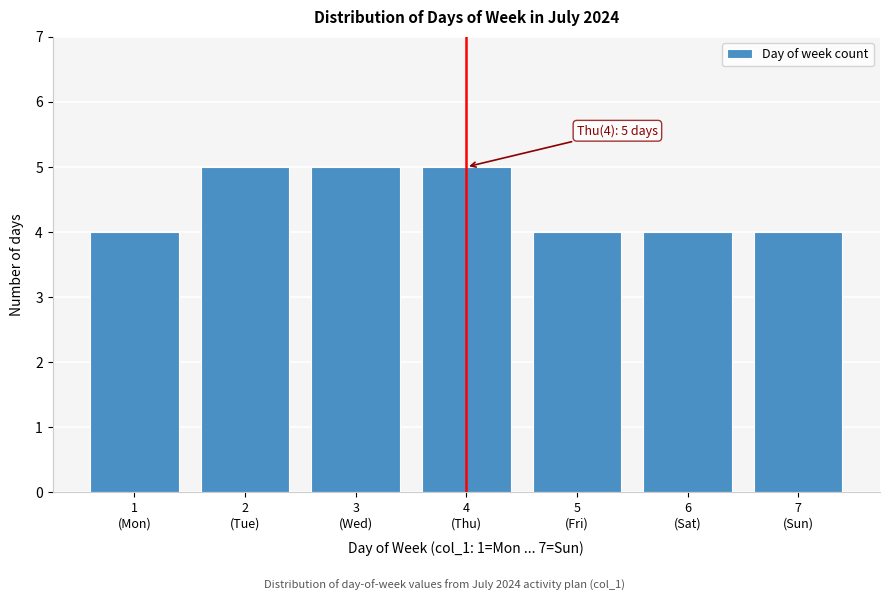

Reading left to right, transcribe all the data shown in this chart.

4	5	5	5	4	4	4